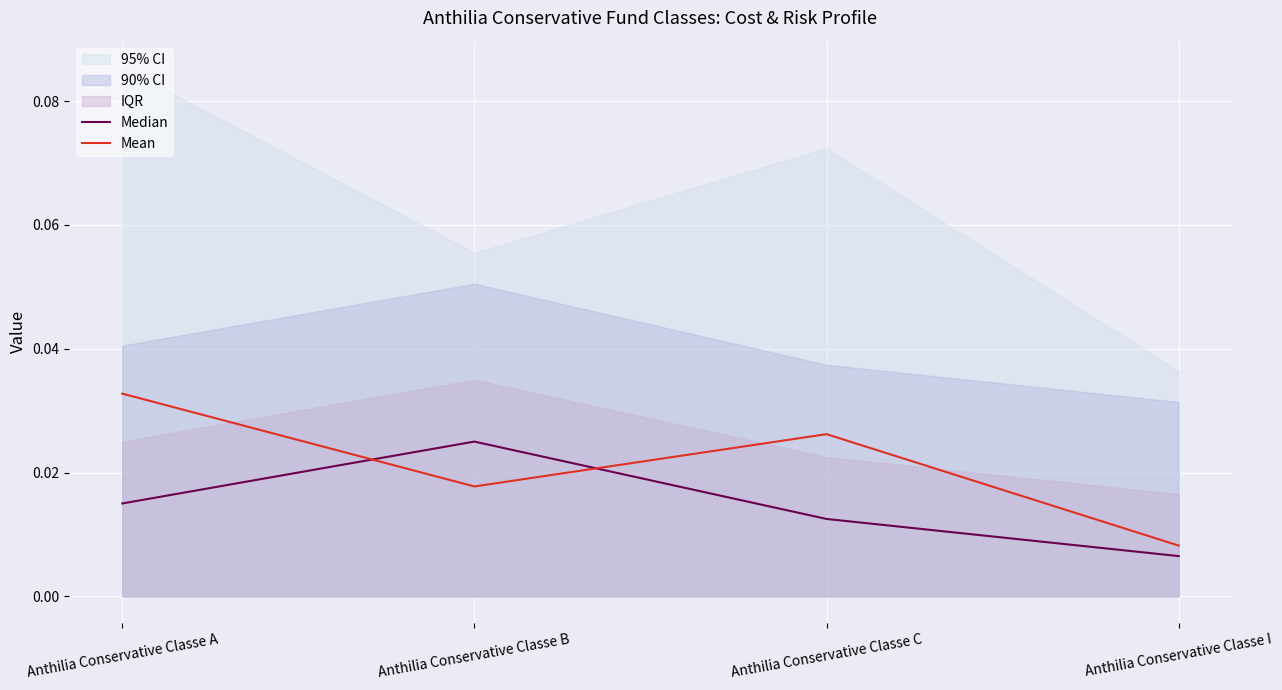

Where is Mean nearest to the value 0?

Anthilia Conservative Classe I